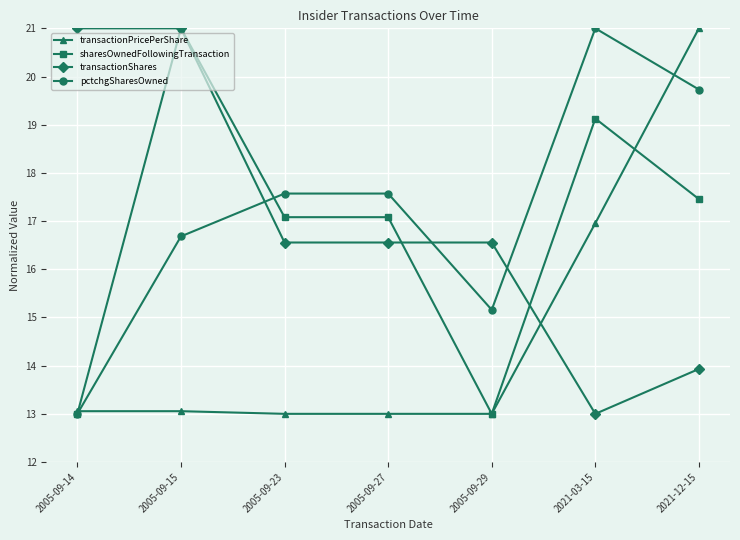

What is the difference between the maximum and second lowest values in the transactionShares series?

7.1